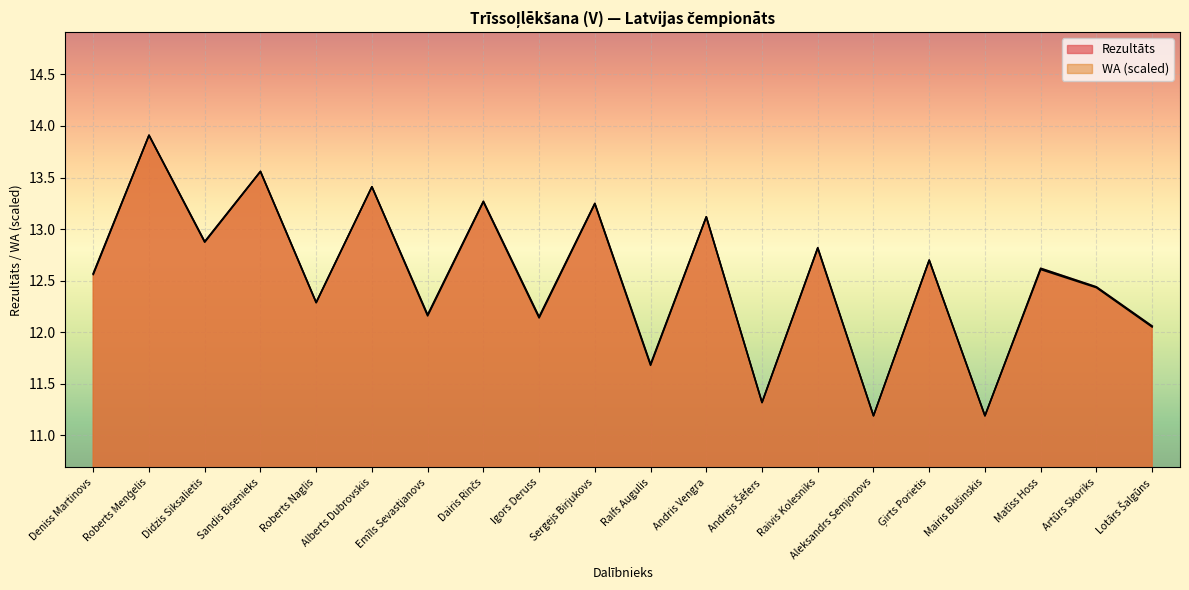

Where is the first local maximum for Rezultāts?

Roberts Menģelis